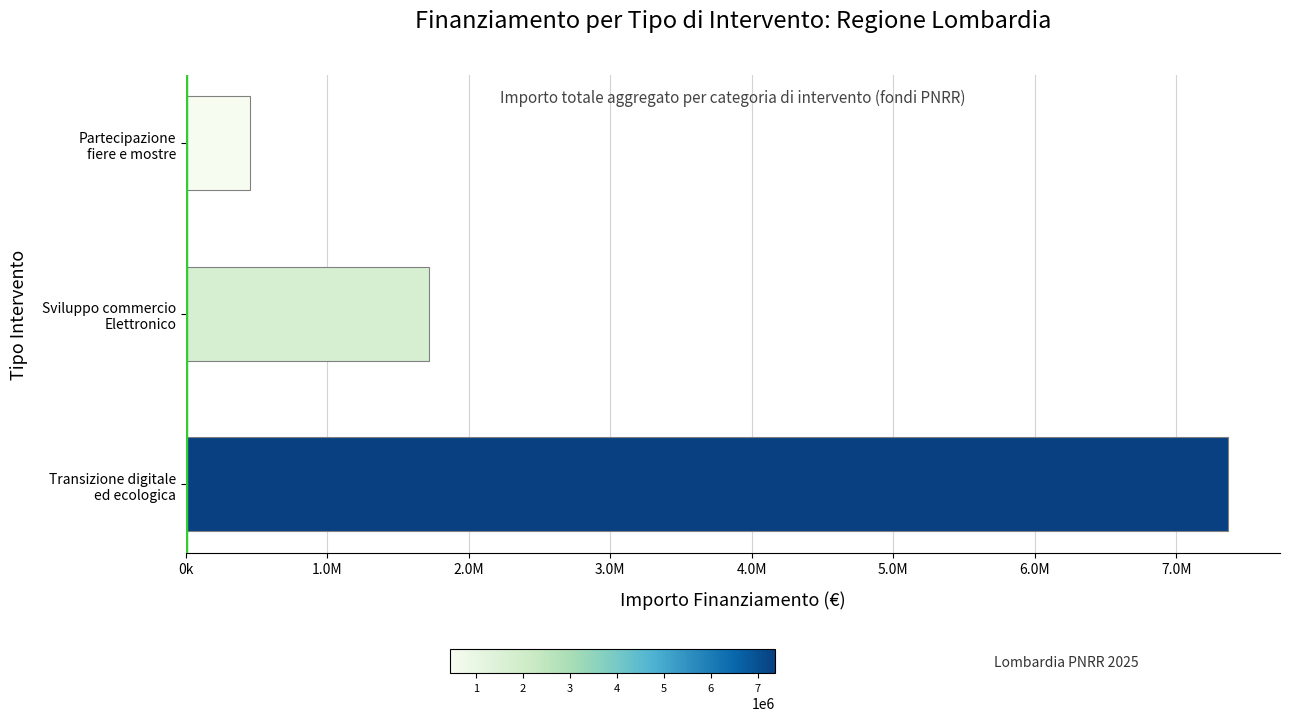

Count the values in the range 450000 to 7364800.

3